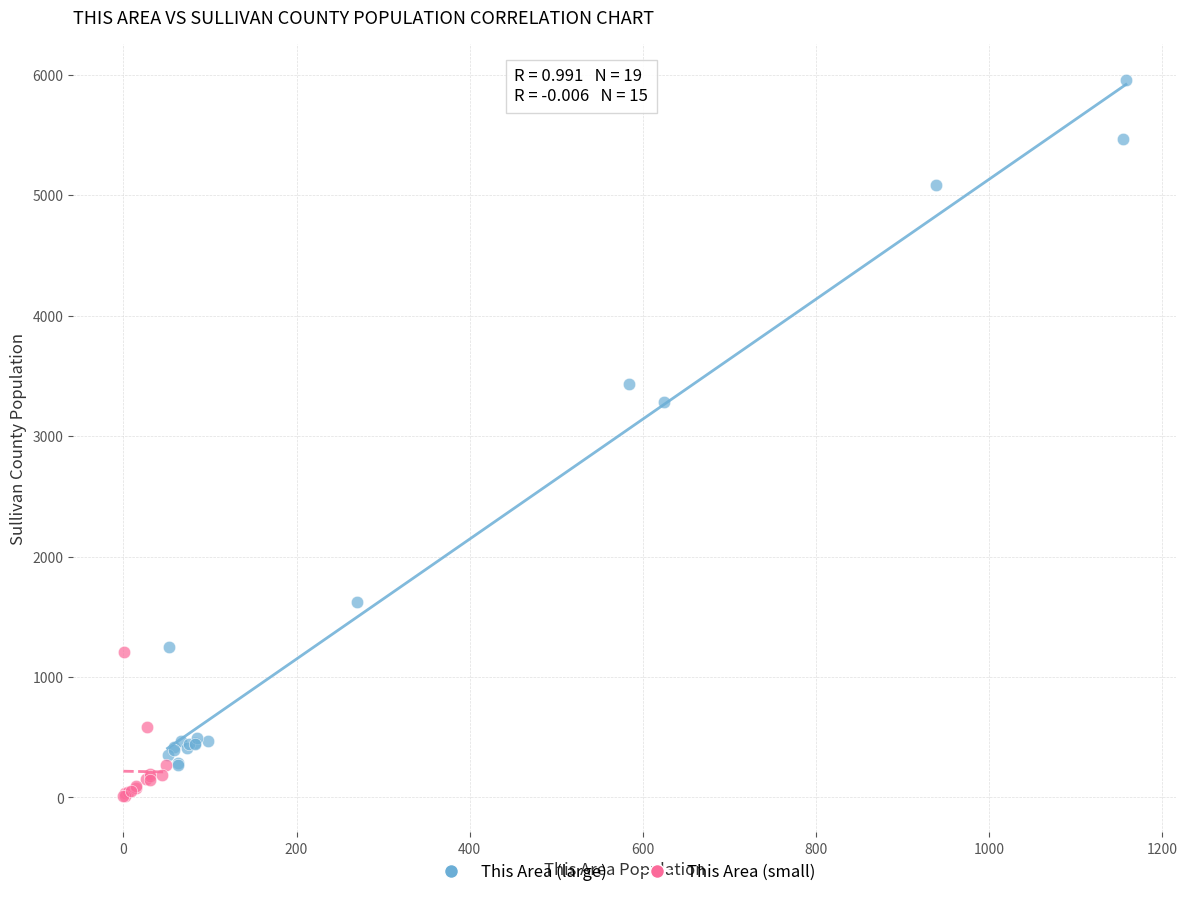

Which series contains the lowest Y value?

This Area (small)